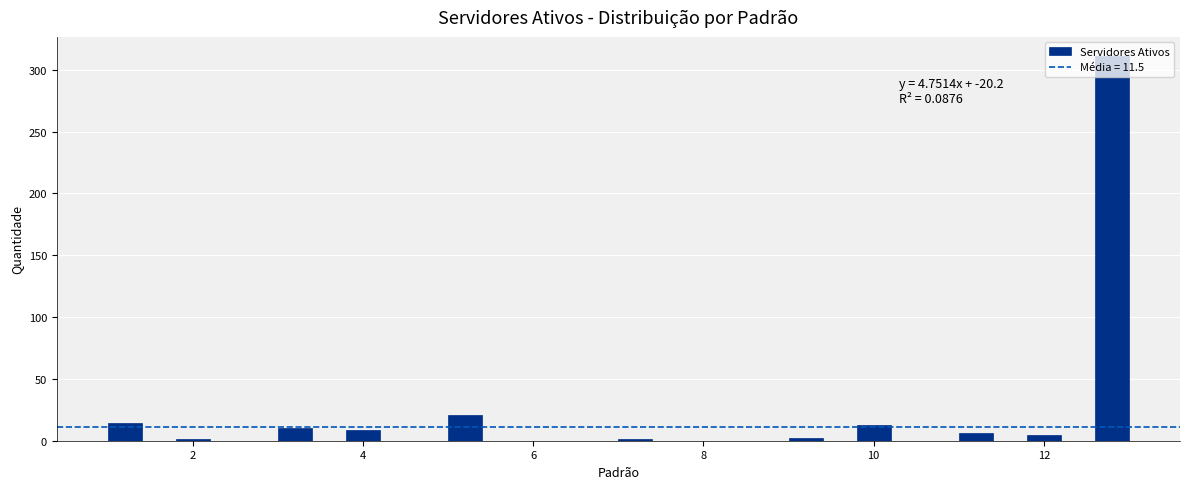

Around what value on the x-axis is the tallest bar? Give the approximate position of its centre, as read against the axis.

12.8